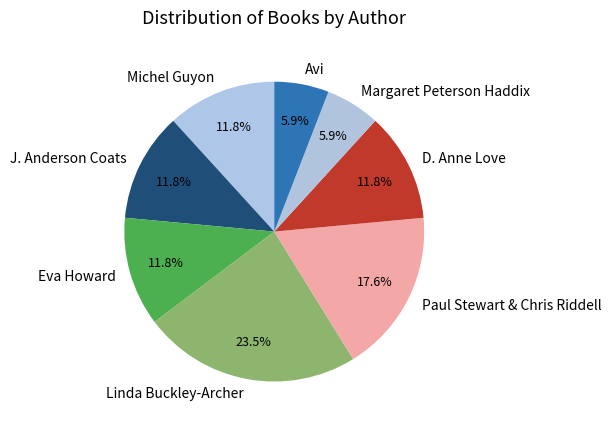

The Linda Buckley-Archer slice represents 15% of the pie. True or false?

False